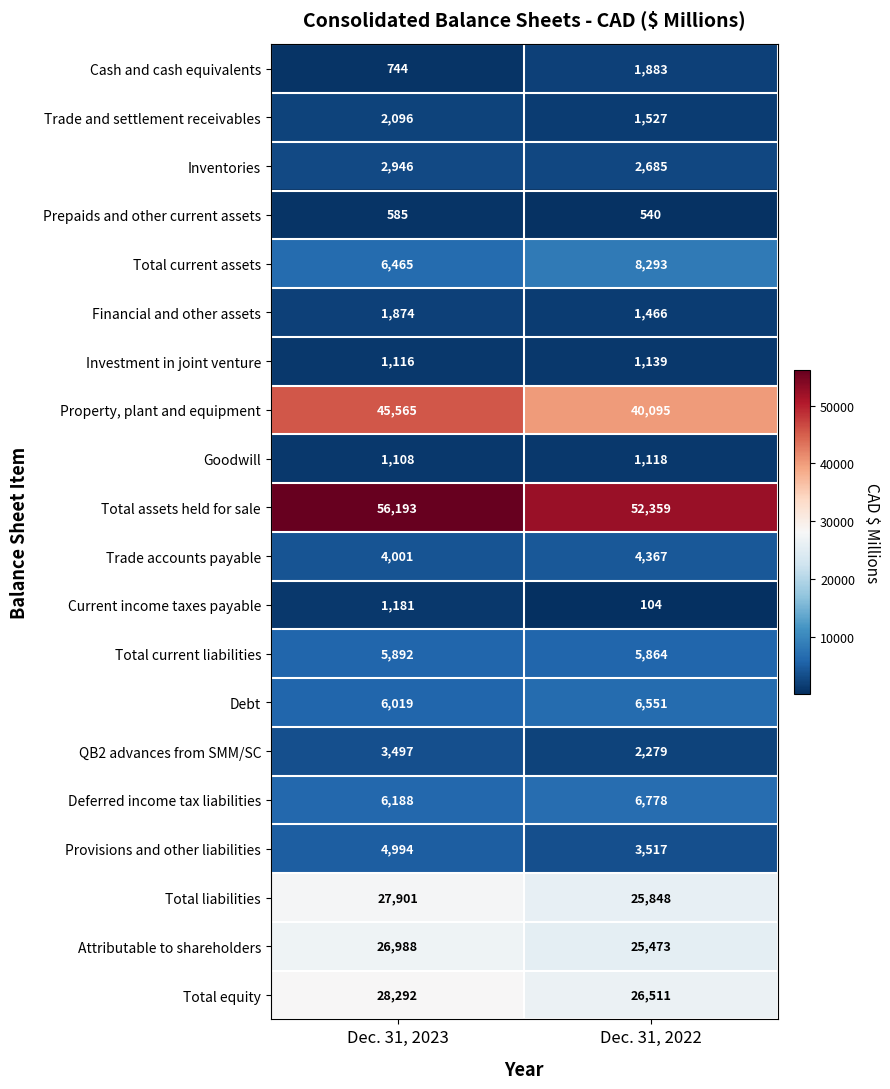

What is the difference between the Current income taxes payable values at Dec. 31, 2023 and Dec. 31, 2022?

1077